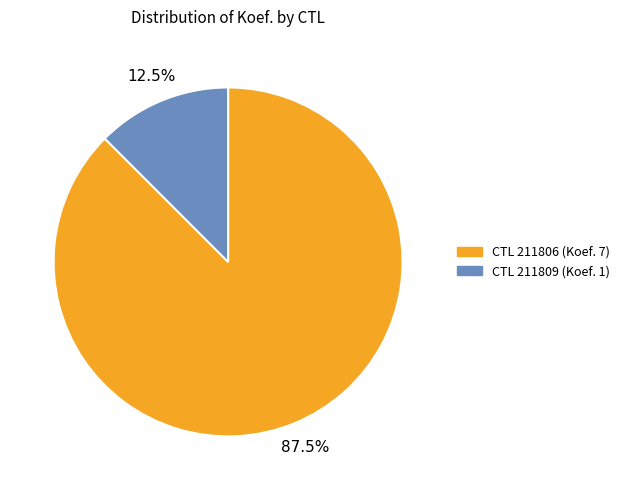

Is there a majority slice in this chart?

Yes